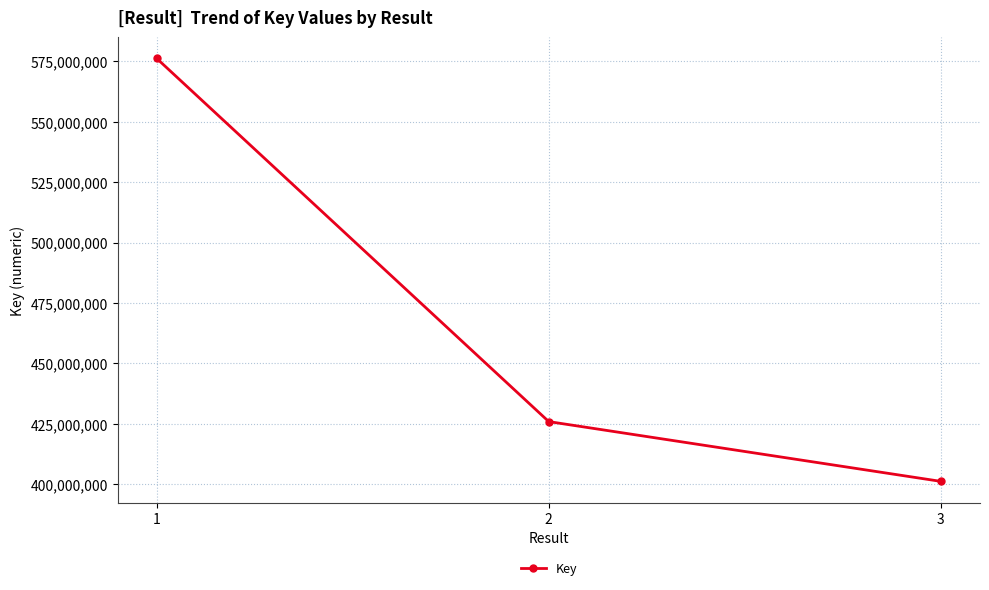

Read the value at 2.

425928477